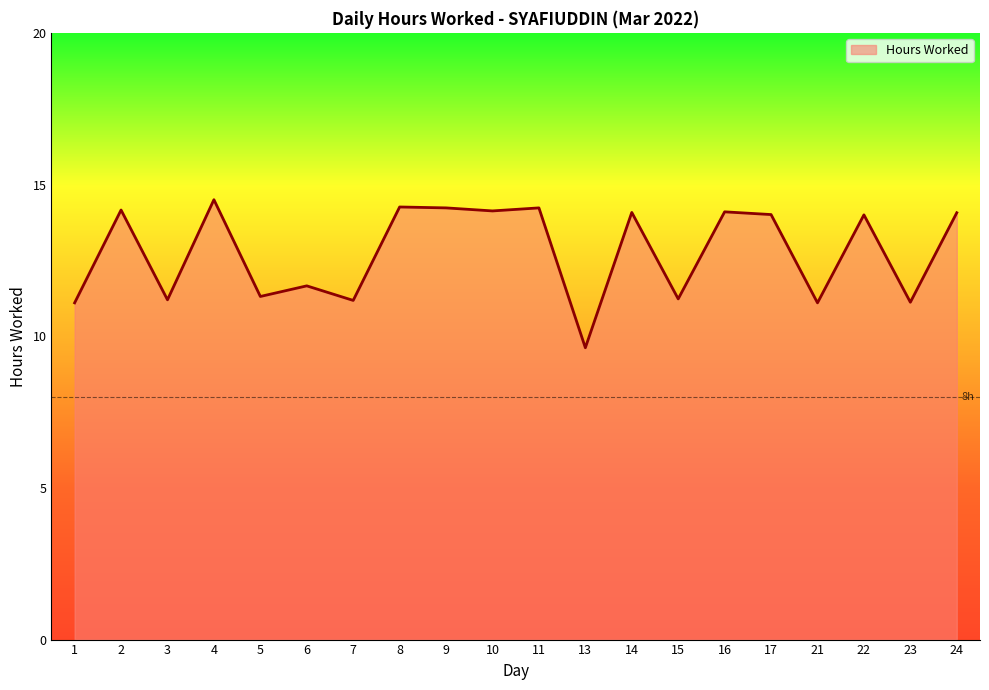

What is the average value?

12.8